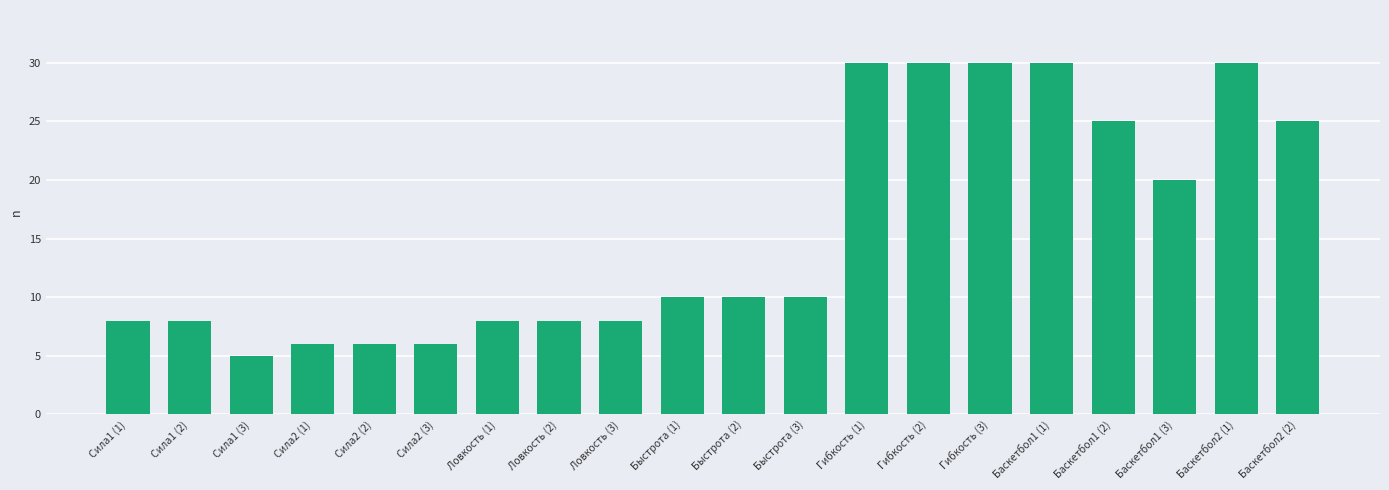

Read the value at Быстрота (2), to the nearest 5.

10